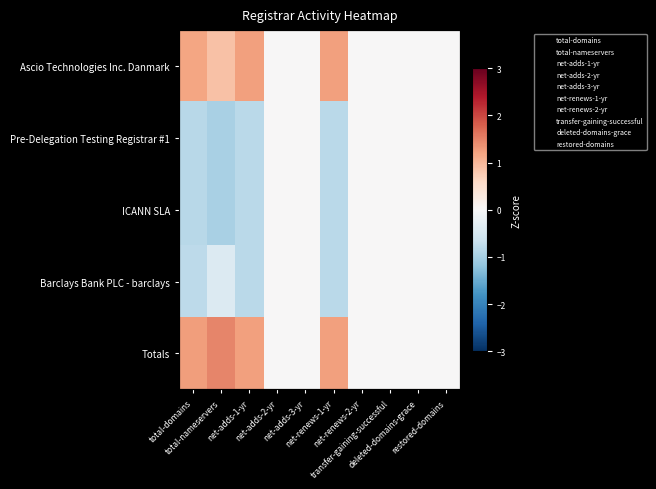

What is the average value of the Barclays Bank PLC - barclays series?

-0.3